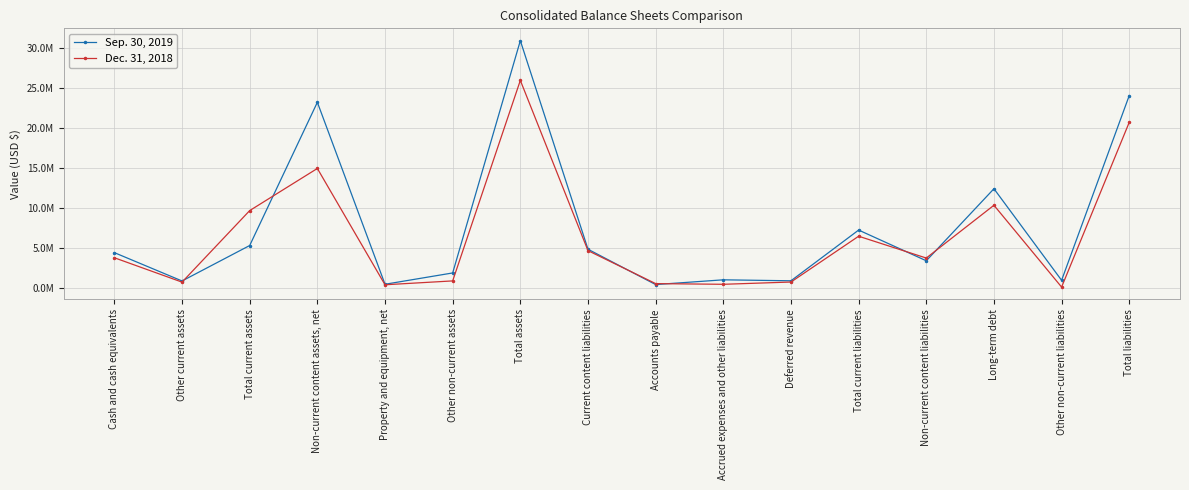

How many interior local valleys does the Dec. 31, 2018 series have?

5